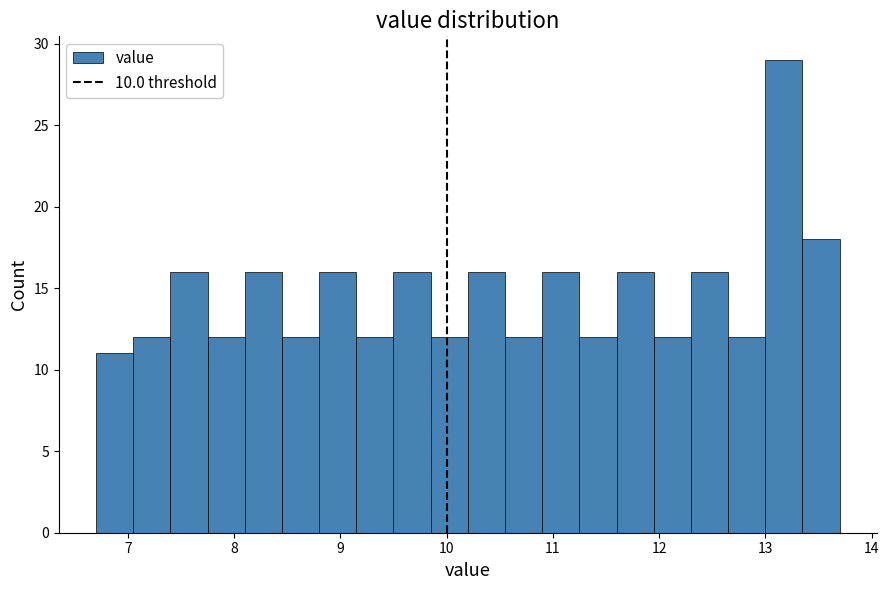

Read against the x-axis, roughly where is the centre of the tallest bar?

13.2